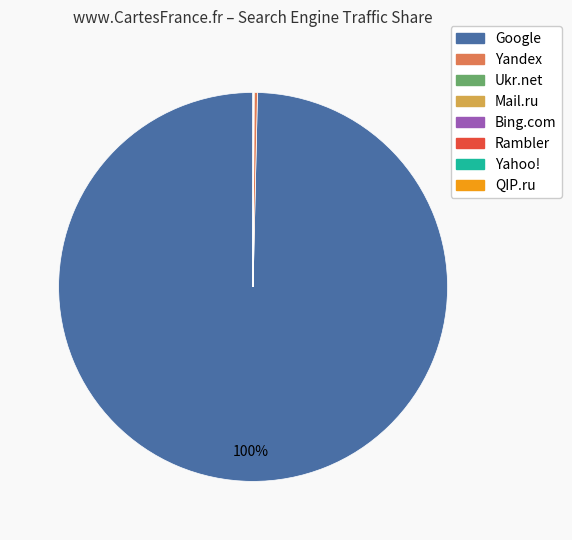

Is there a majority slice in this chart?

Yes